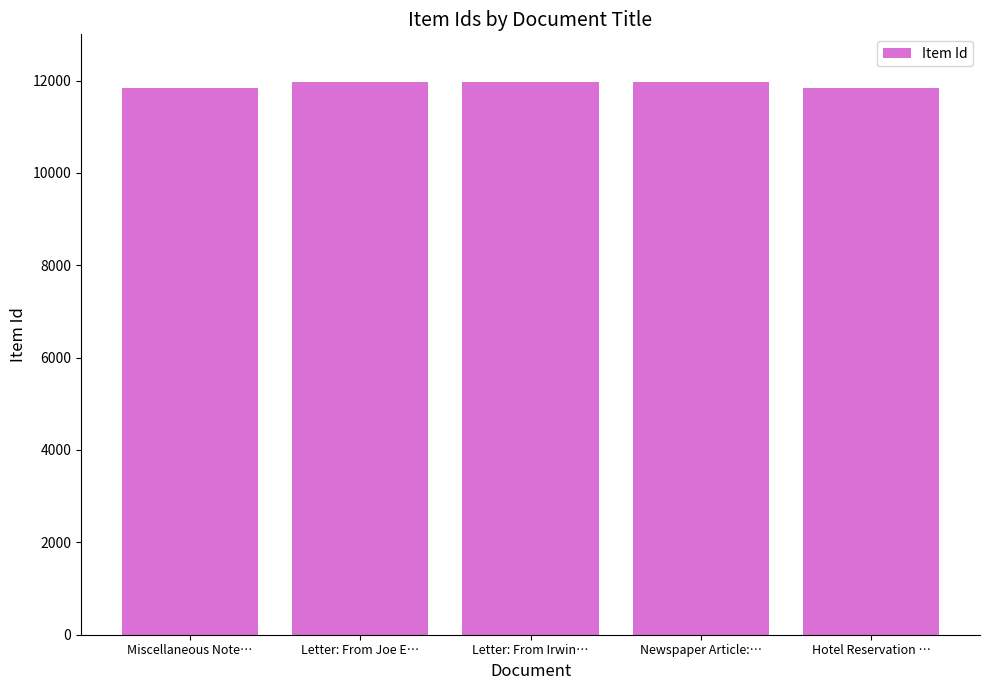

What is the value of the 2nd bar from the left?

11966